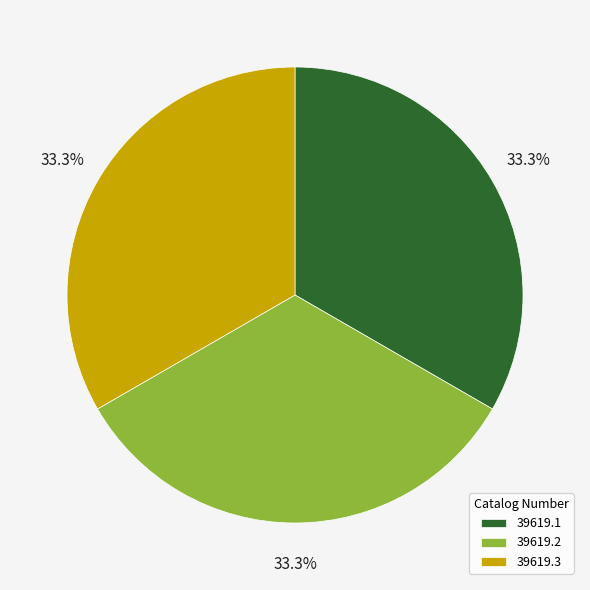

Combined, what portion of the pie is 39619.2 and 39619.1?

66.7%